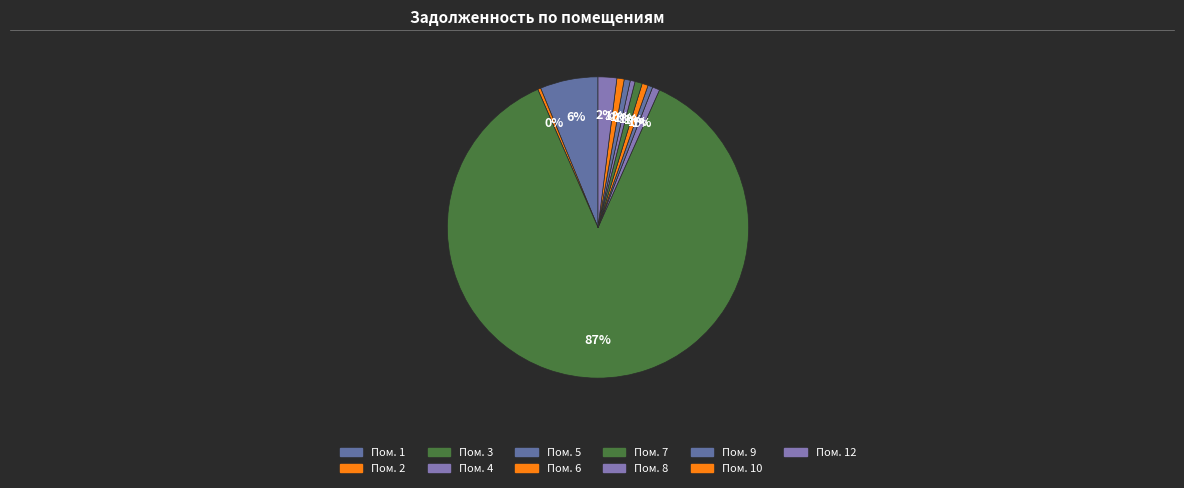

What is the smallest slice in the pie chart?

11